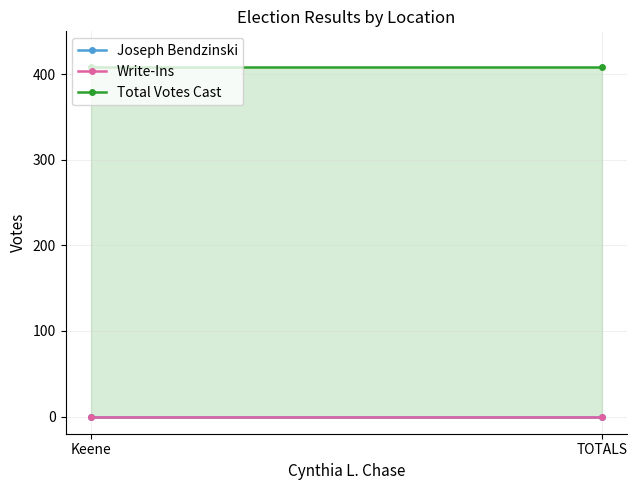

Which series changed the most between Keene and TOTALS?

Joseph Bendzinski